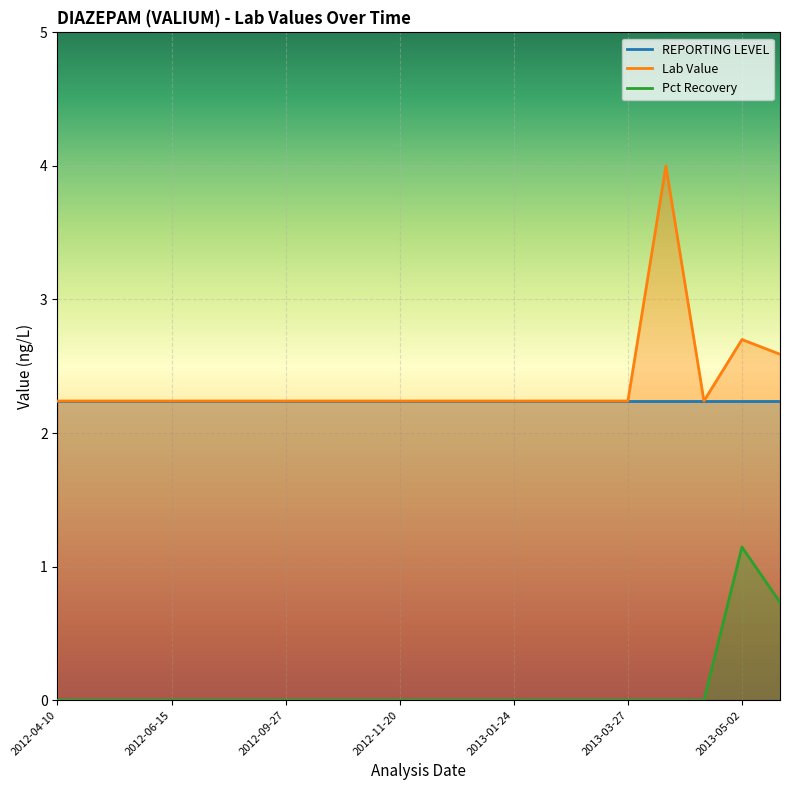

What is the total value across all series at 2012-06-15?

2.2